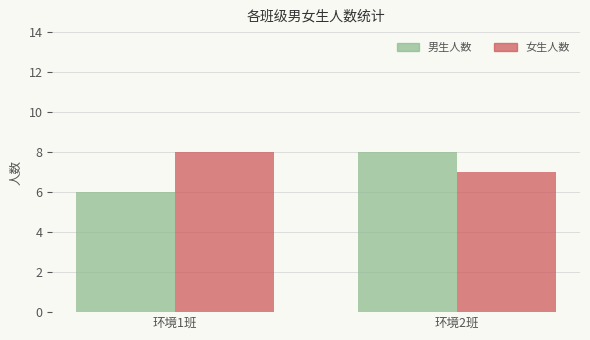

List the labels in order of 男生人数 value, largest first.

环境2班, 环境1班